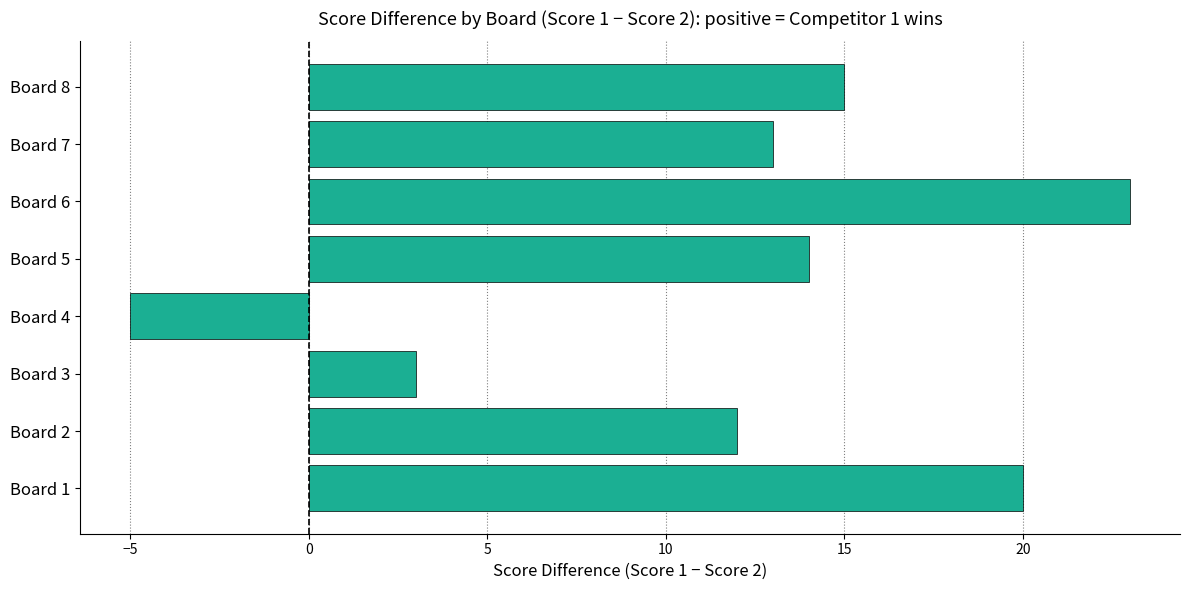

Which label corresponds to the smallest value in the chart?

Board 4